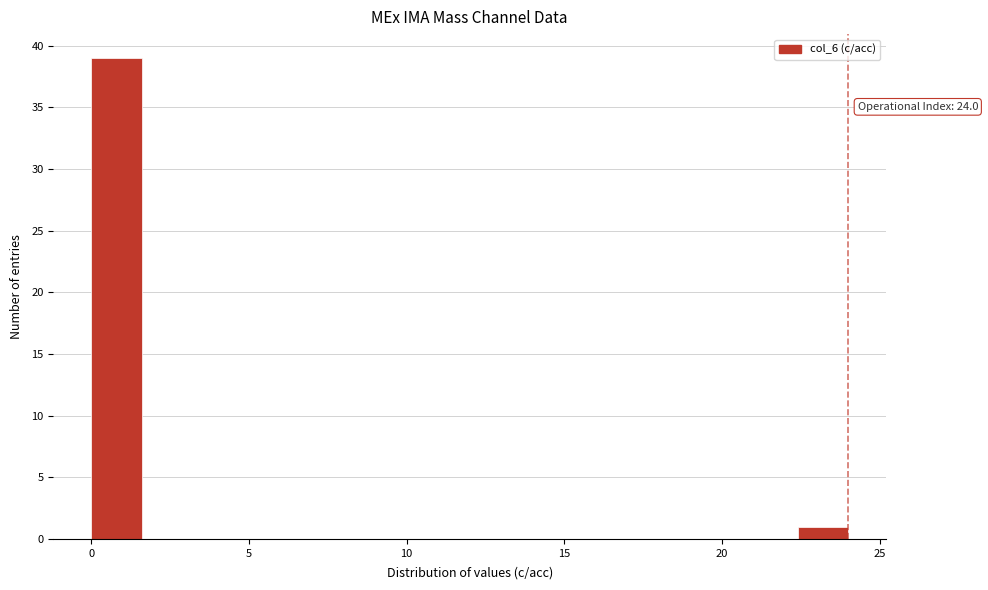

Around what value on the x-axis is the tallest bar? Give the approximate position of its centre, as read against the axis.

1.0